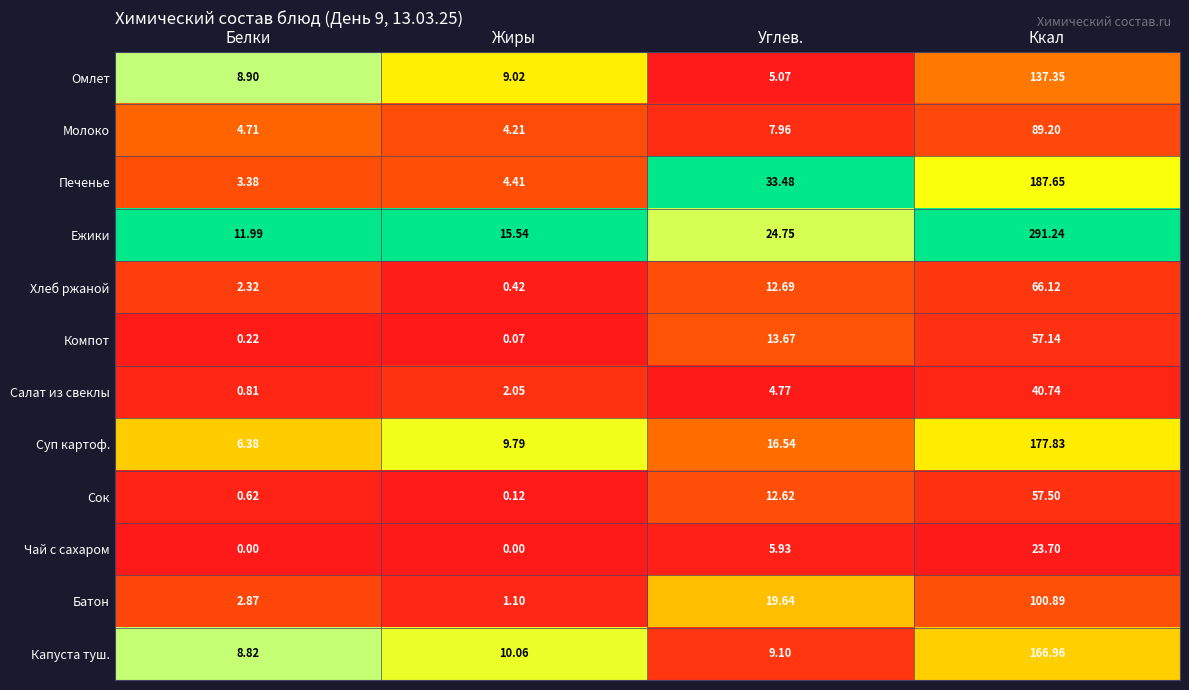

At which label is Компот closest to 28?

Углев.